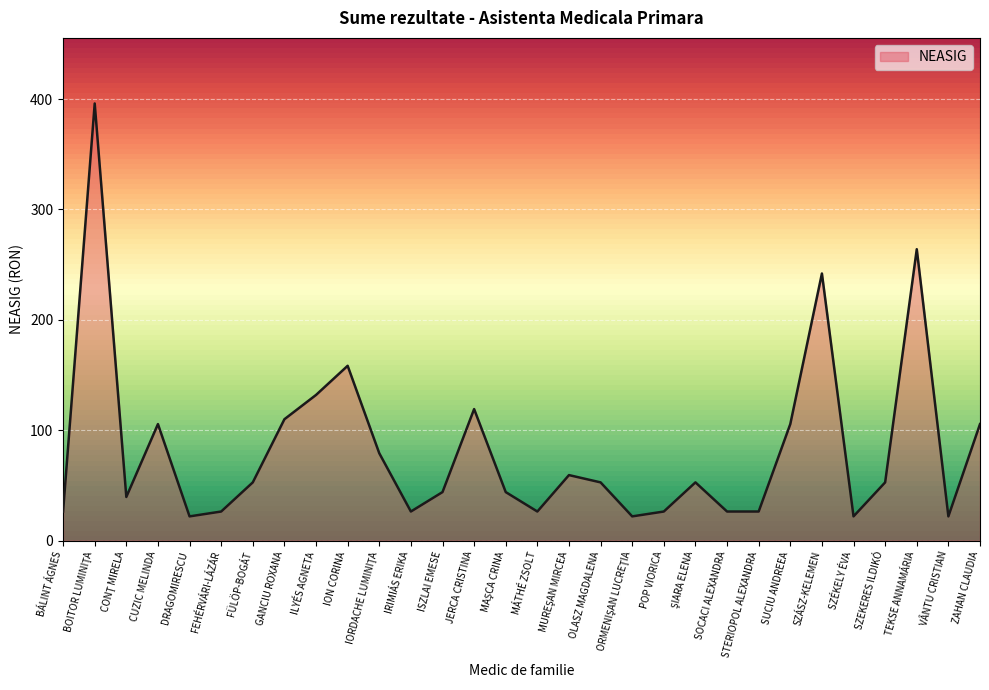

What position from the right is POP VIORICA?

11